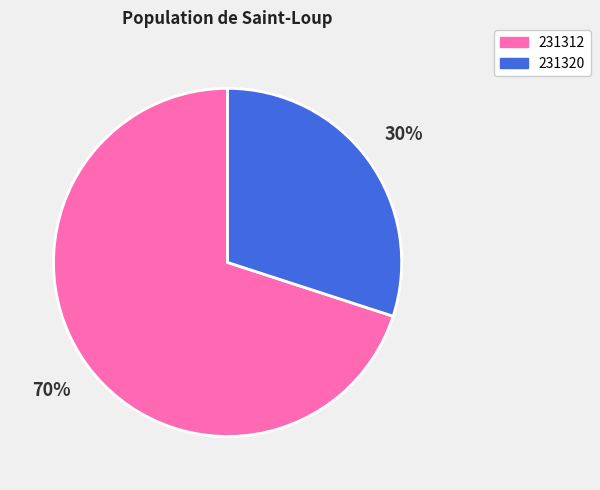

What percentage is the 231312 slice, to the nearest percent?

70%